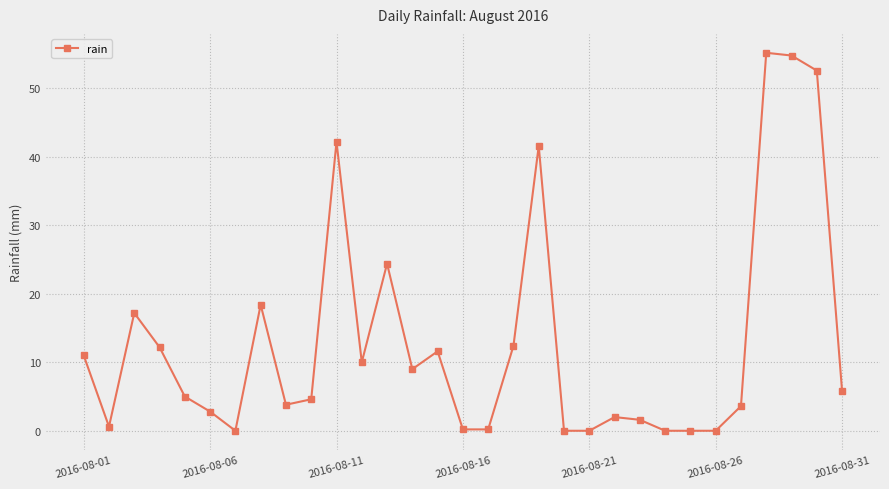

True or false: there are more than 1 points higher than both neighbors.

True